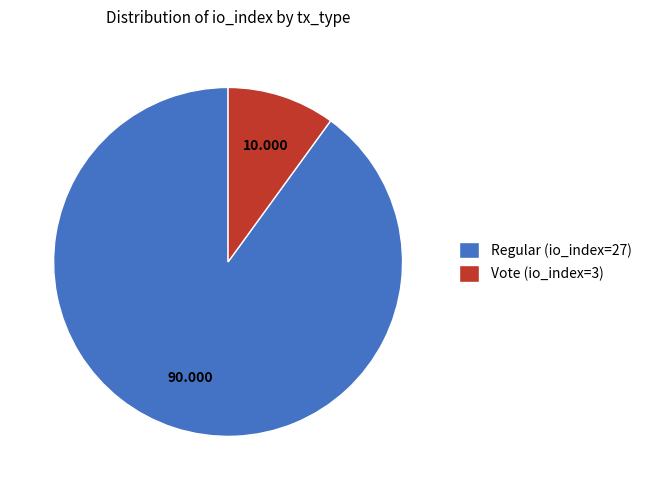

Which category has the smallest portion of the pie?

Vote (io_index=3)